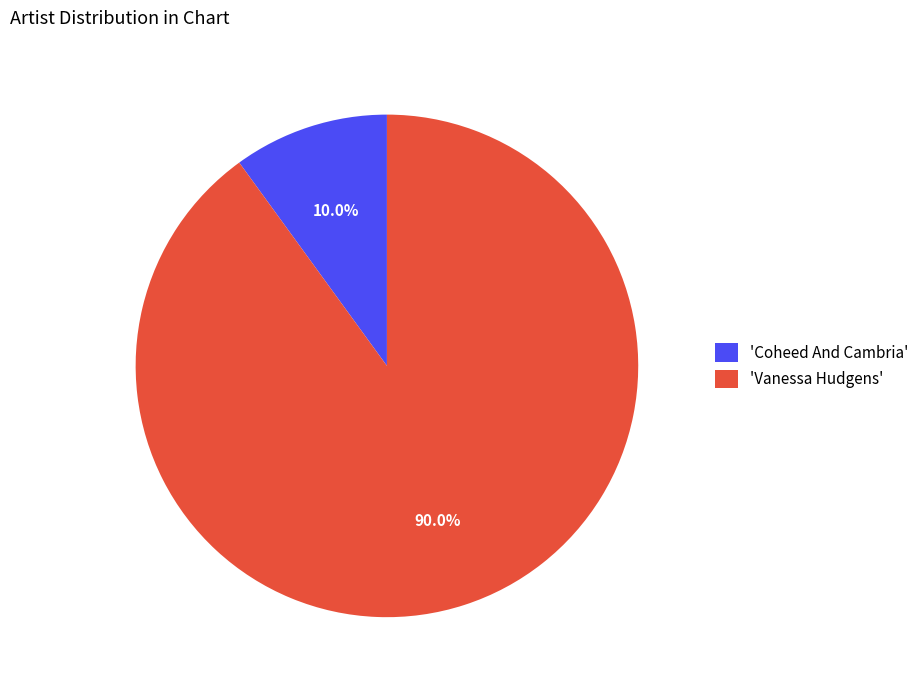

Is there a majority slice in this chart?

Yes